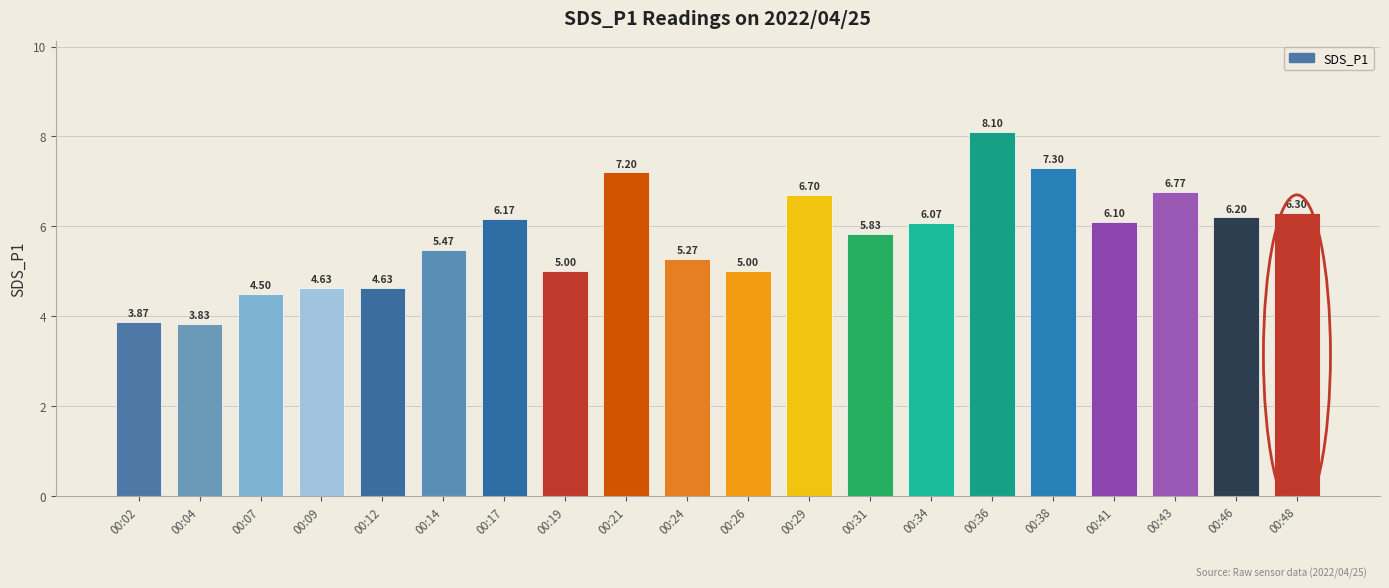

What is the ratio of the value at 00:14 to the value at 00:12?

1.2